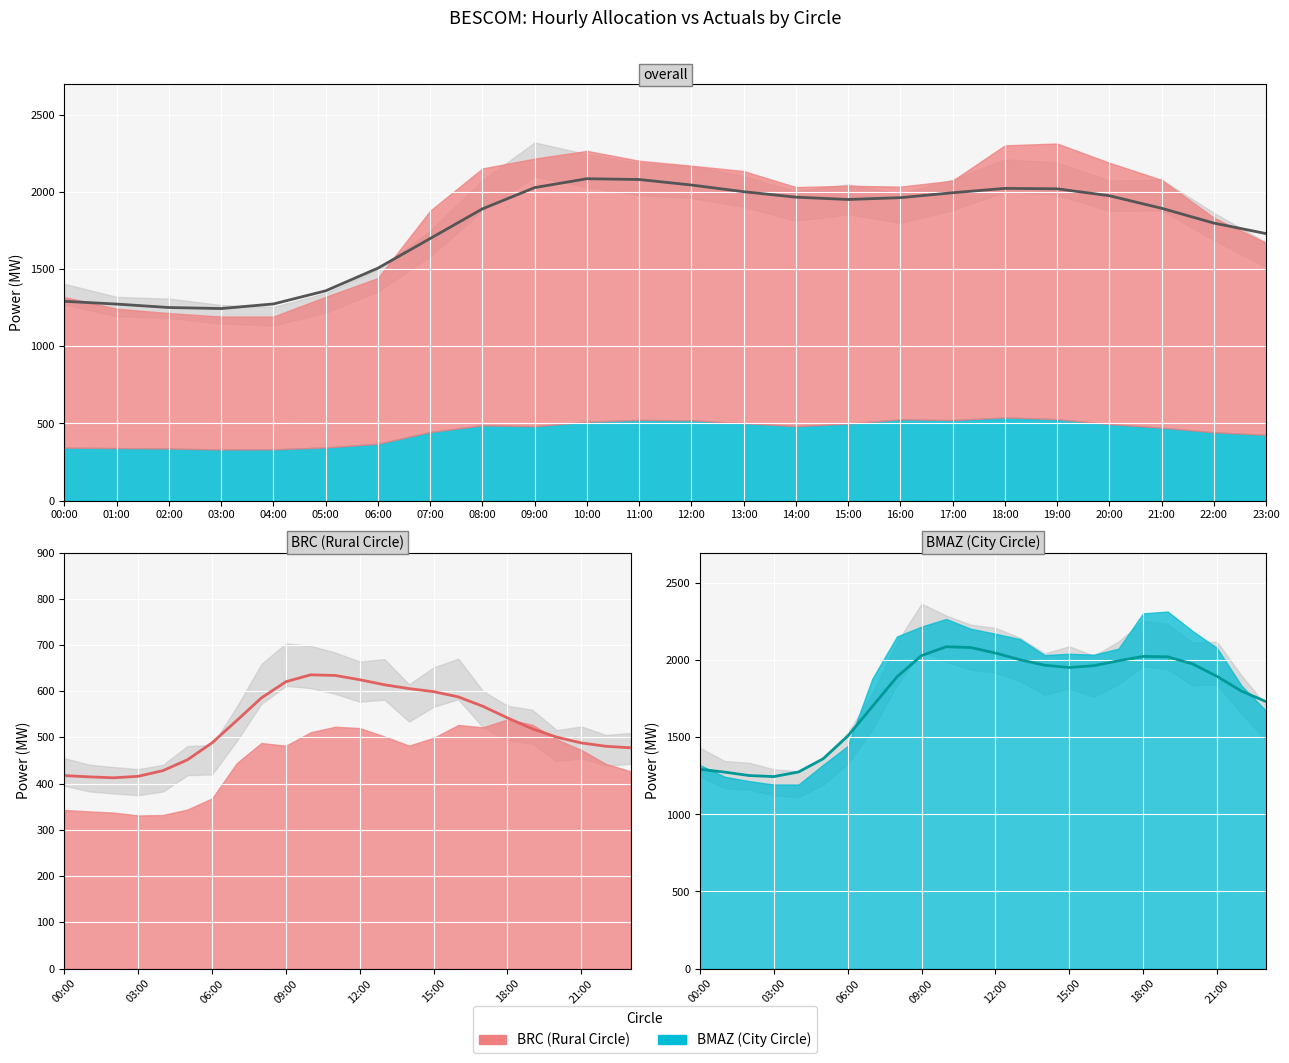

Which series has the largest total across all categories?

Overall Allocation